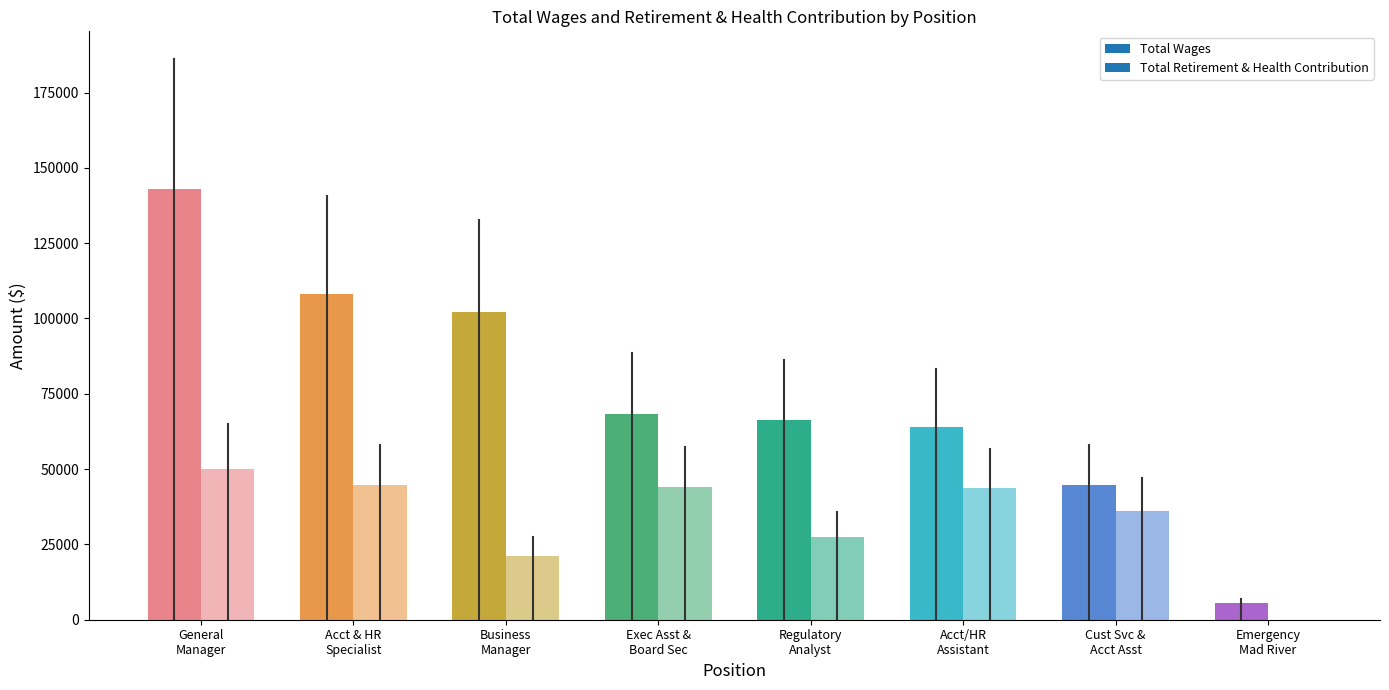

The Total Wages series shows 63905 at Accounting/HR Assistant. True or false?

True